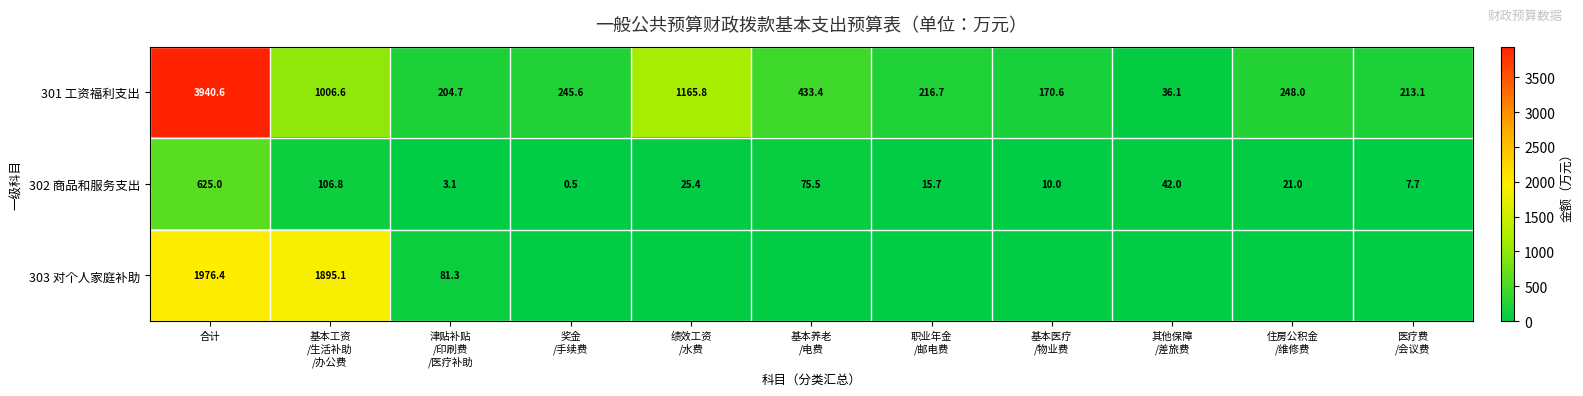

What is the average value of the 302 商品和服务支出 series?

84.8